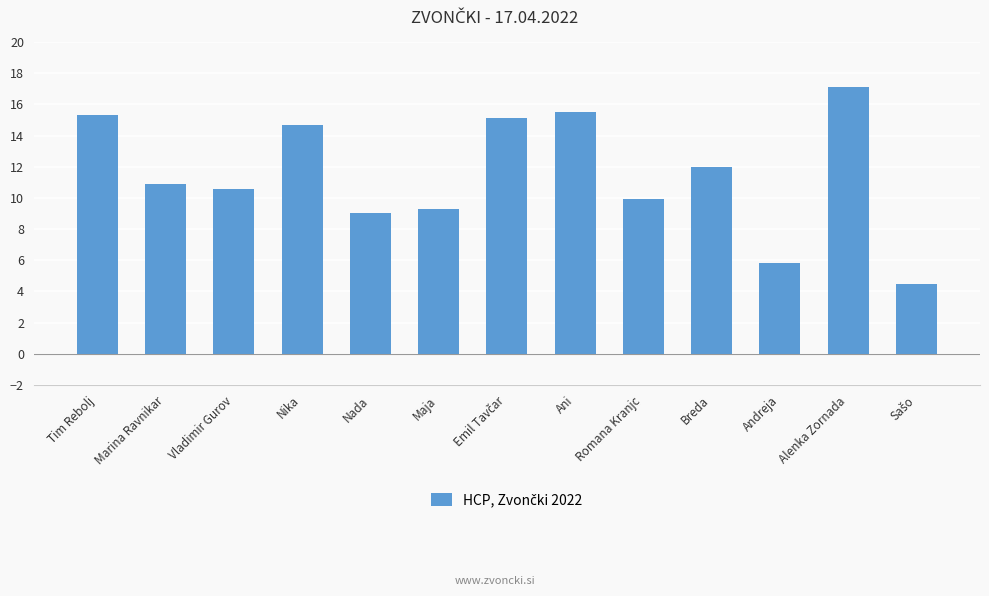

What is the average value?

11.5